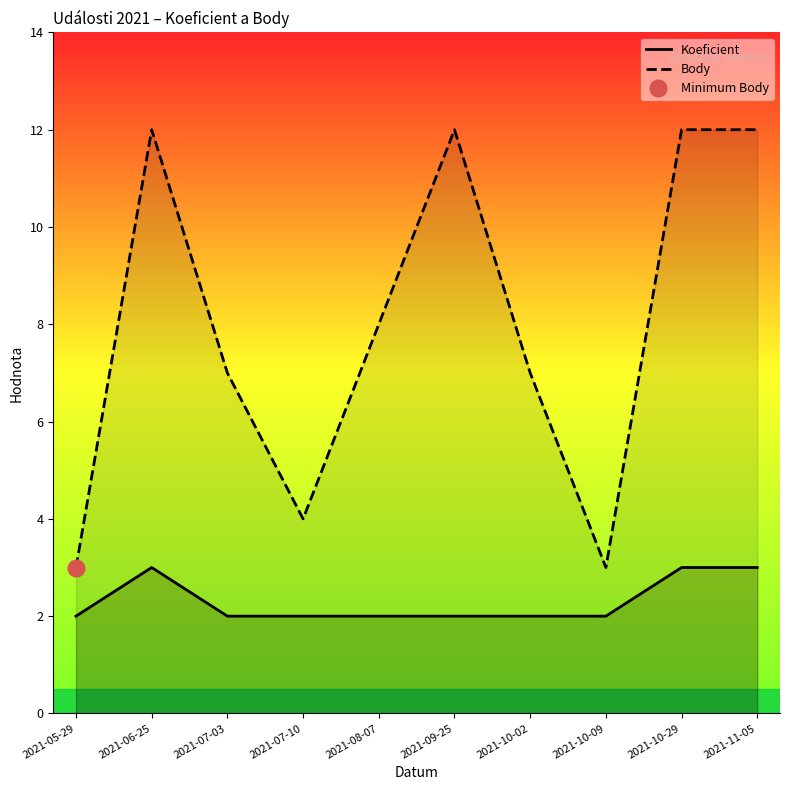

Is it true that Body equals 12 at 2021-10-29?

True